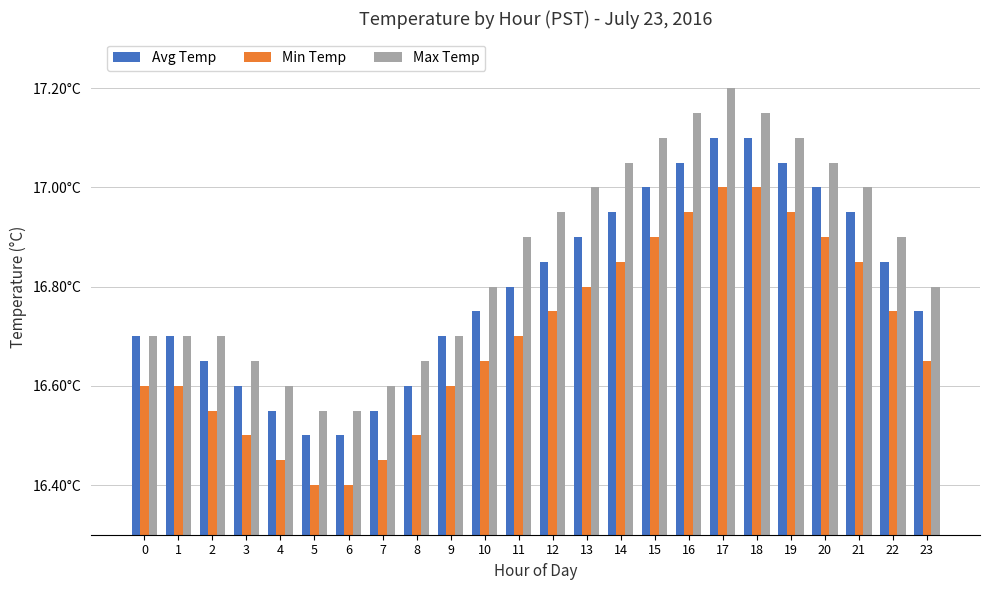

List the series in order of their overall mean, highest first.

Max Temp, Avg Temp, Min Temp